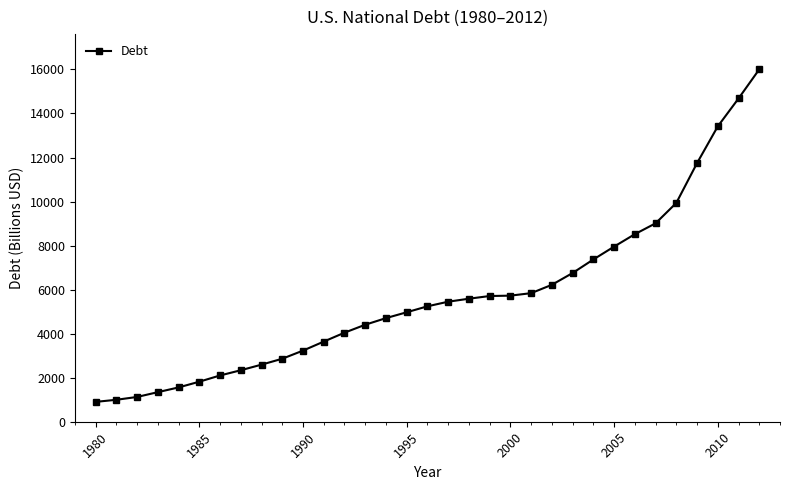

What is the minimum value shown in the chart?

901.5